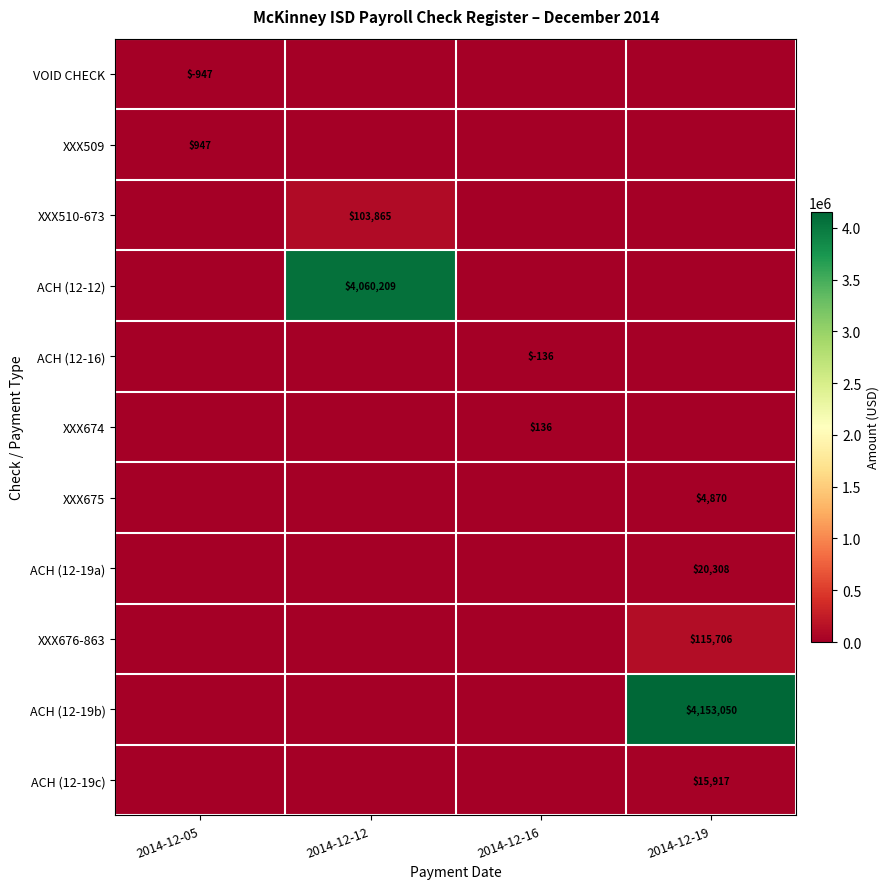

True or false: XXX676-863 has a value of 115706 at 2014-12-19.

True